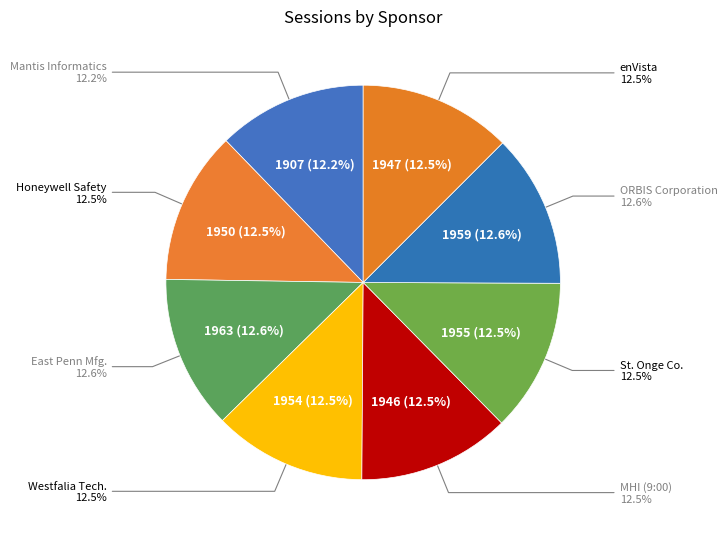

Does East Penn Manufacturing Co., Inc. represent more than half of the total?

No